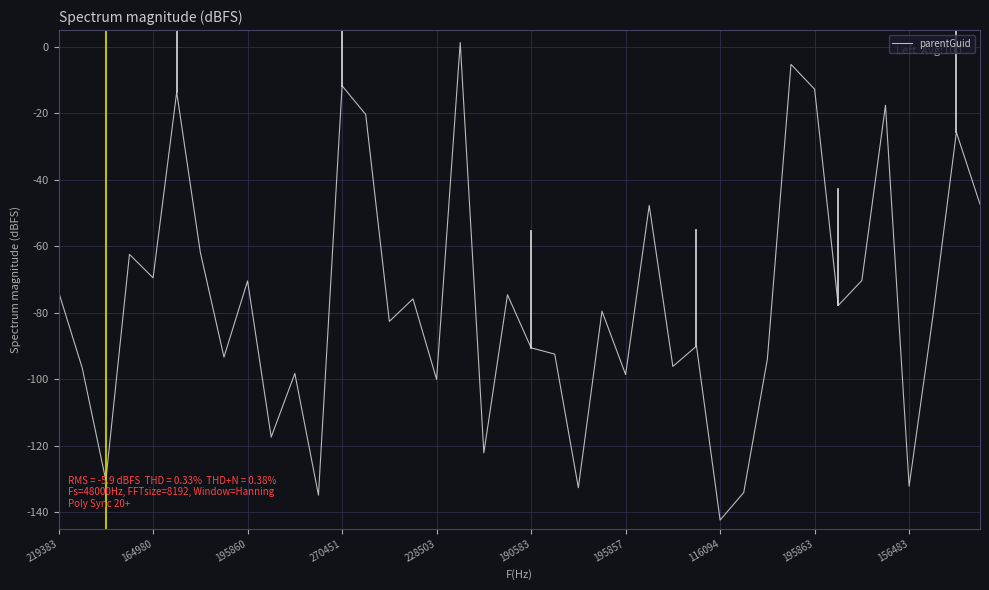

What is the minimum value shown in the chart?

-142.4